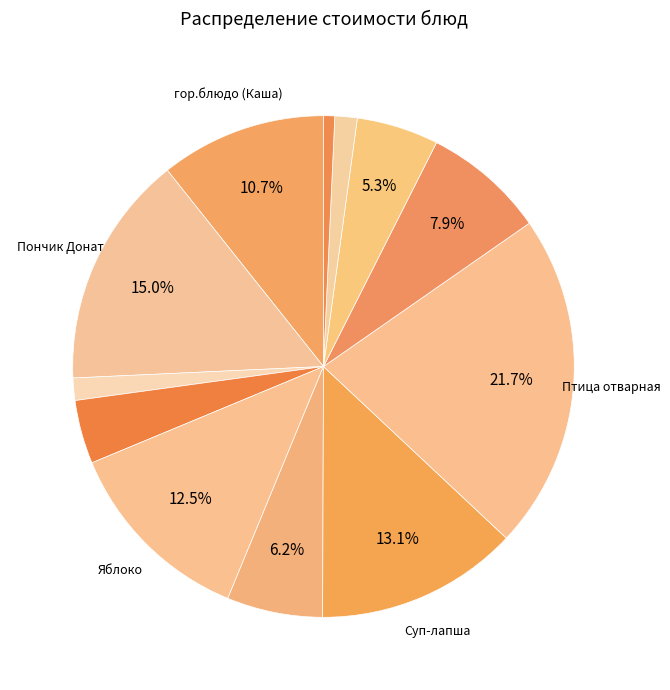

Which slice is the largest?

Птица отварная